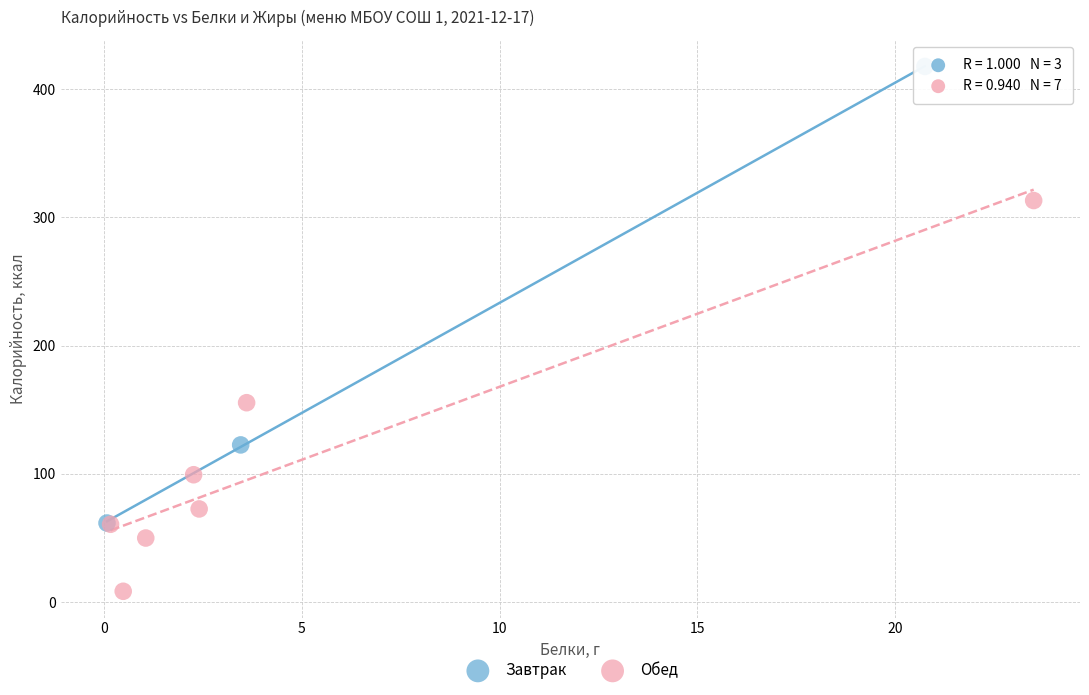

Which series has the widest spread of Y values?

Завтрак